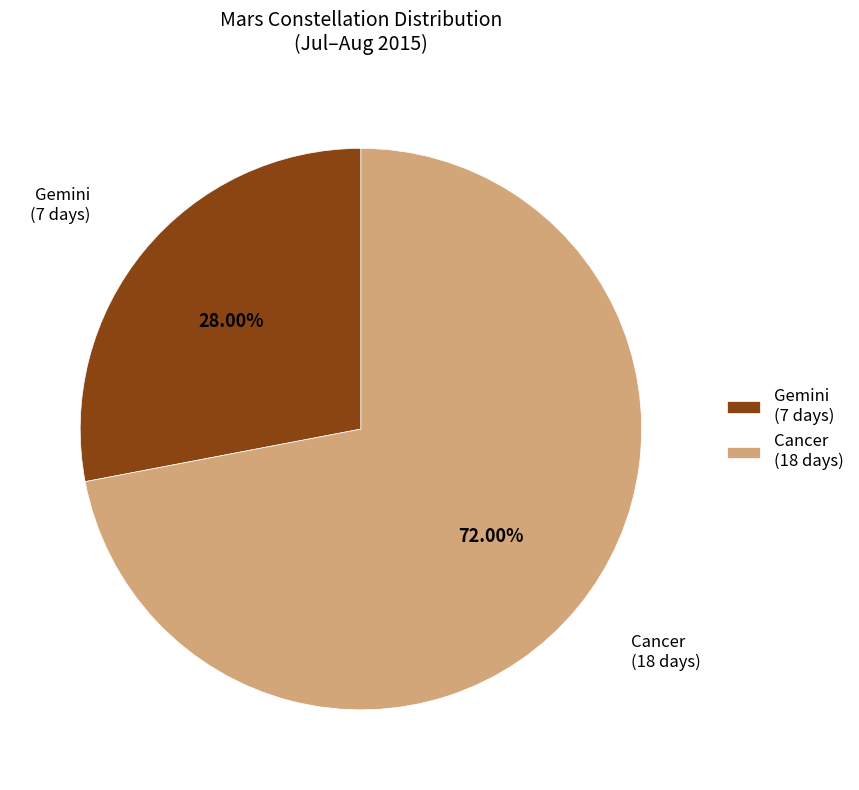

The Gemini slice represents 28% of the pie. True or false?

True